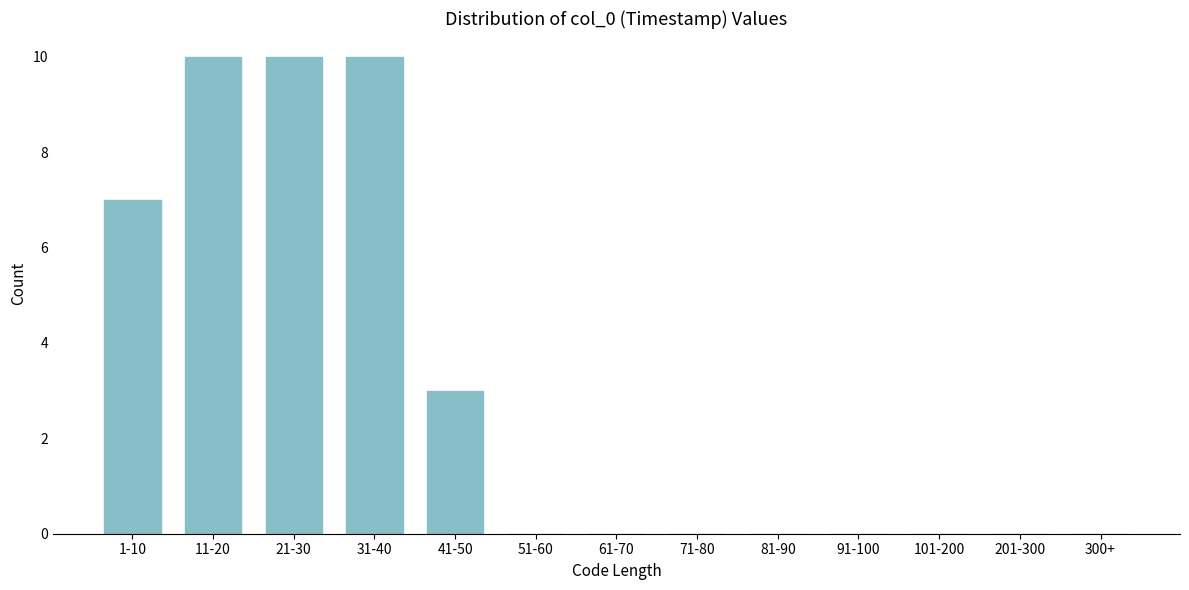

Reading right to left, list all the values displayed in this chart.

300+=0	201-300=0	101-200=0	91-100=0	81-90=0	71-80=0	61-70=0	51-60=0	41-50=3	31-40=10	21-30=10	11-20=10	1-10=7